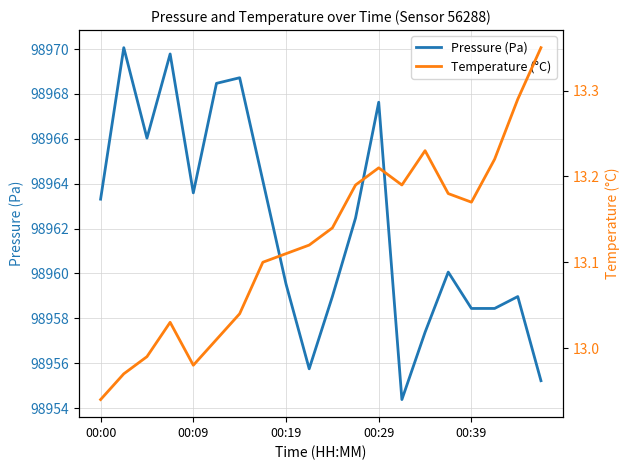

How many data points in Pressure (Pa) are less than 98962?

10